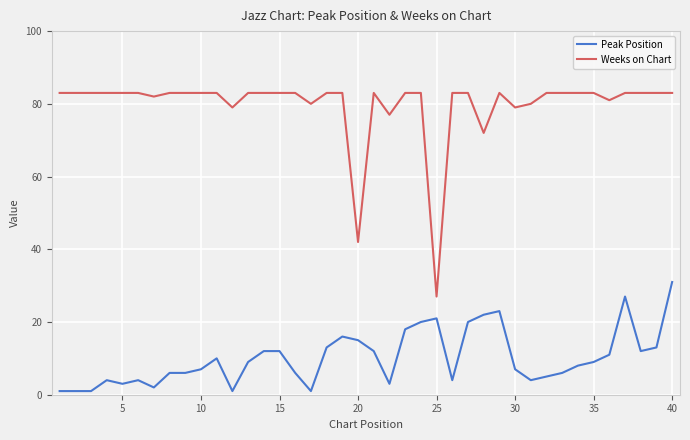

Rank the series by their maximum value, from lowest to highest.

Peak Position, Weeks on Chart